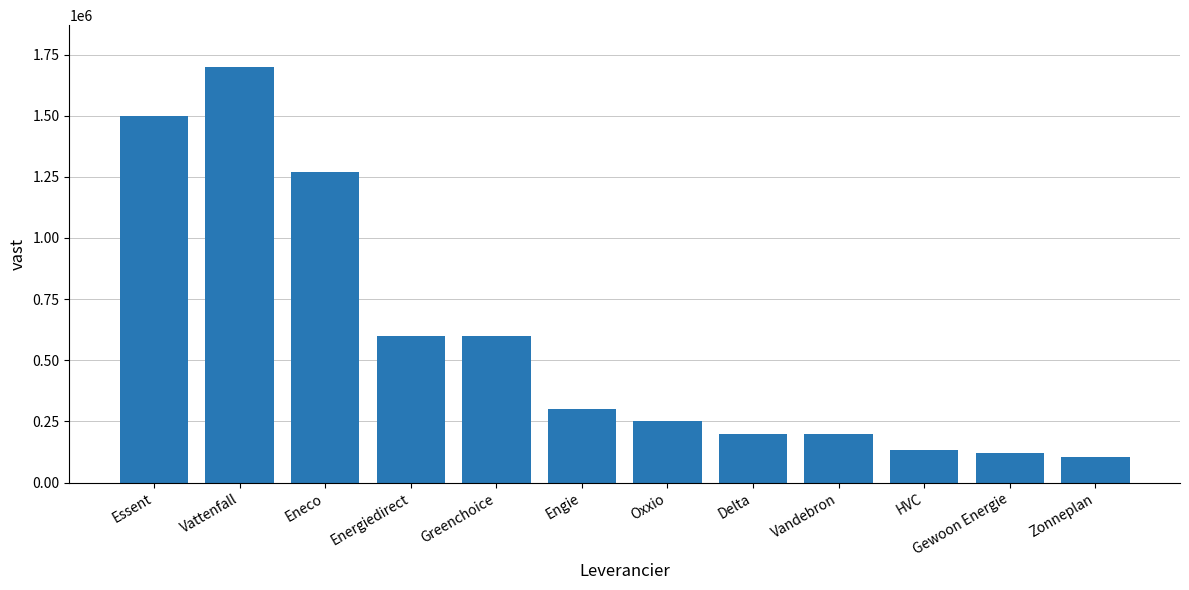

Which has a higher value, Zonneplan or Gewoon Energie?

Gewoon Energie